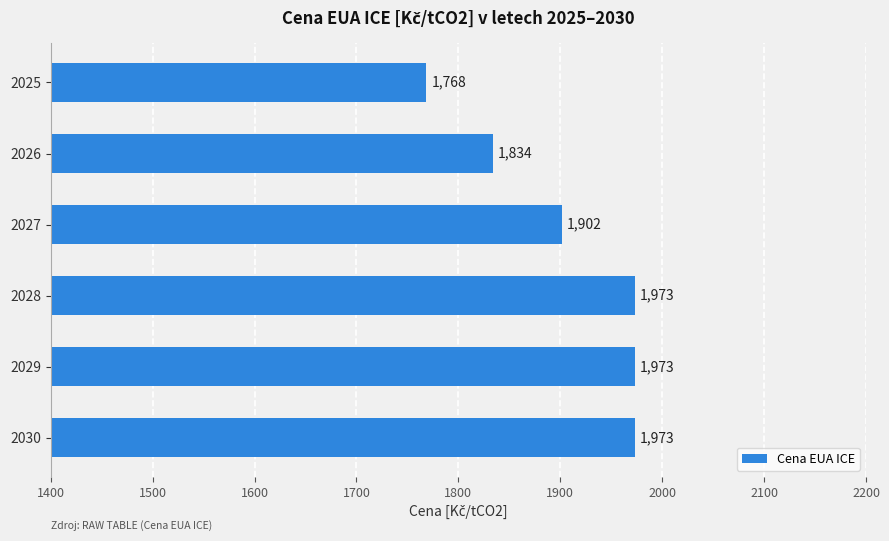

The chart shows a value of 1833.7 at 2026. True or false?

True